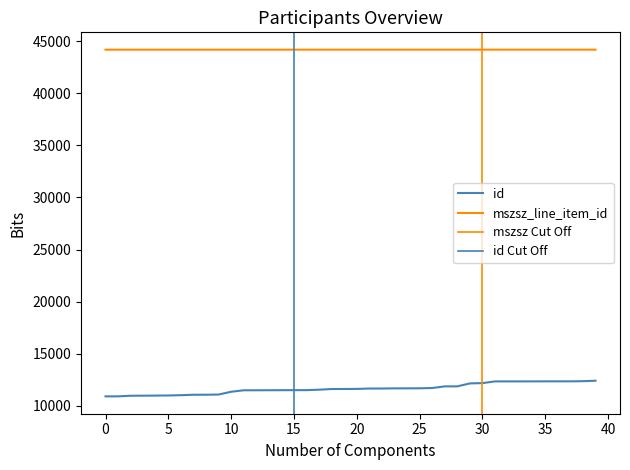

How many values are between 44186 and 44187?

40